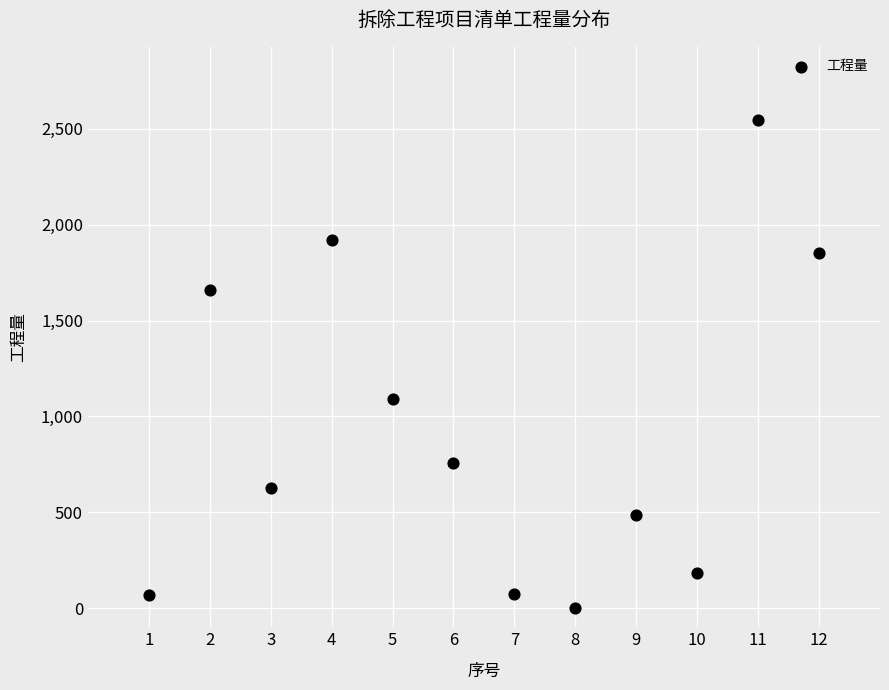

What Y value in the scatter plot is closest to 1273?

1091.4